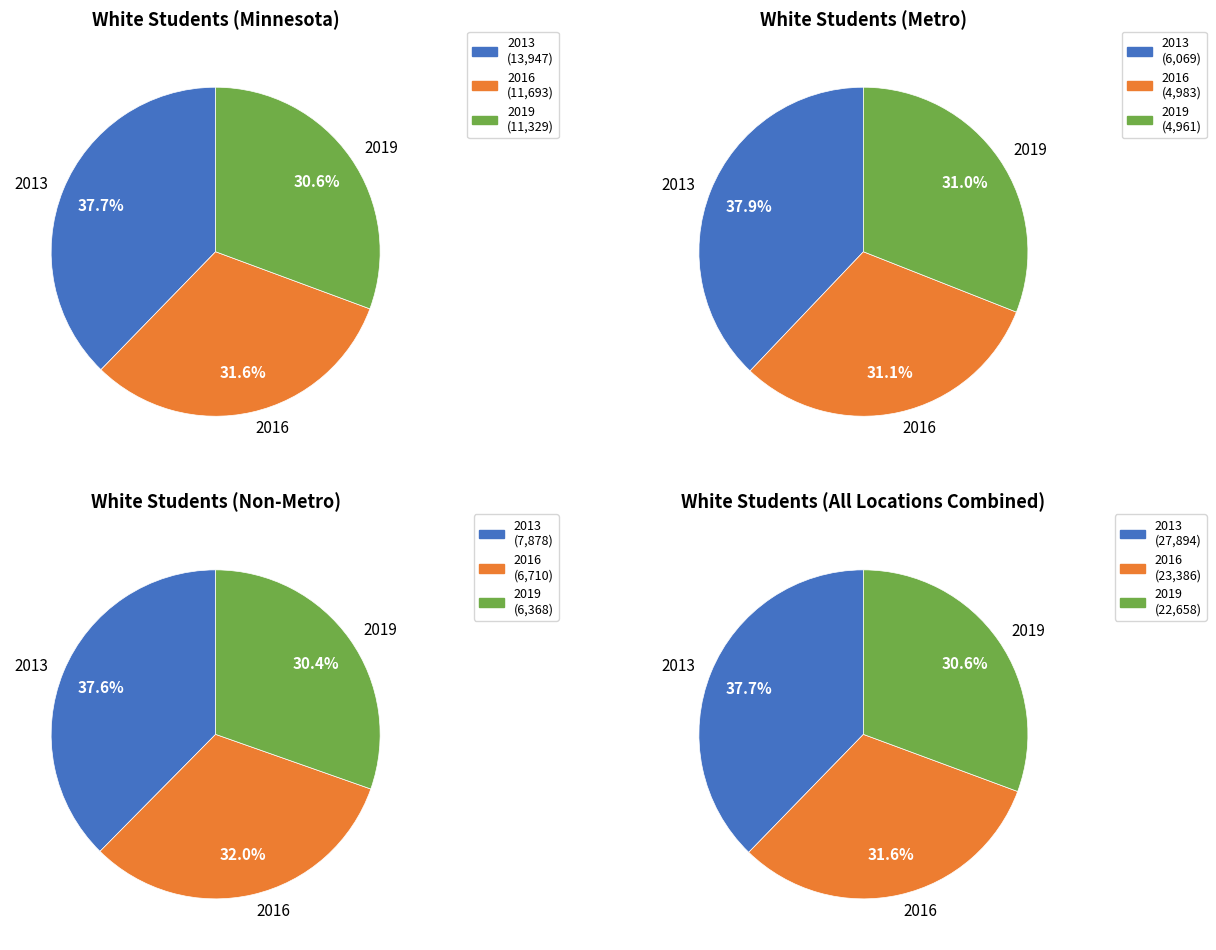

To the nearest percent, what is the difference between the largest and smallest slice percentages?

7%